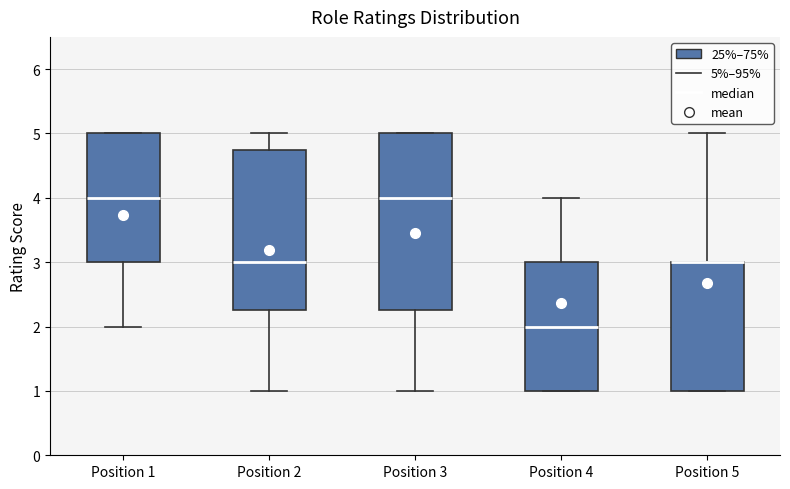

Reading left to right, read every box against the y-axis: the position of its median line, the range the box covers, and the ends of its whiskers. The values are not printed on the chart, so give them approximately, as read against the axis.

Position 1: median 4.0, box 3.0 to 5.0, whiskers 2.0 to 5.0
Position 2: median 3.0, box 2.3 to 4.8, whiskers 1.0 to 5.0
Position 3: median 4.0, box 2.3 to 5.0, whiskers 1.0 to 5.0
Position 4: median 2.0, box 1.0 to 3.0, whiskers 1.0 to 4.0
Position 5: median 3.0 (drawn on the box's upper edge), box 1.0 to 3.0, whiskers 1.0 to 5.0